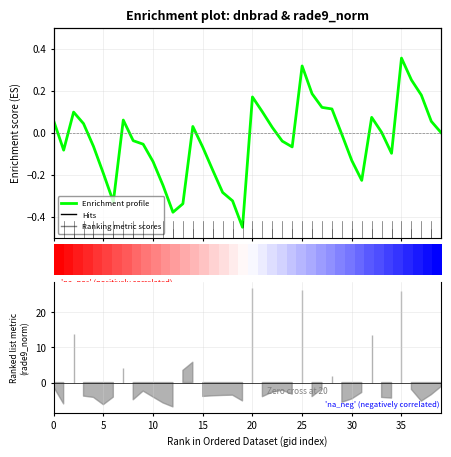

How many values in the Enrichment profile series are below 0?

21